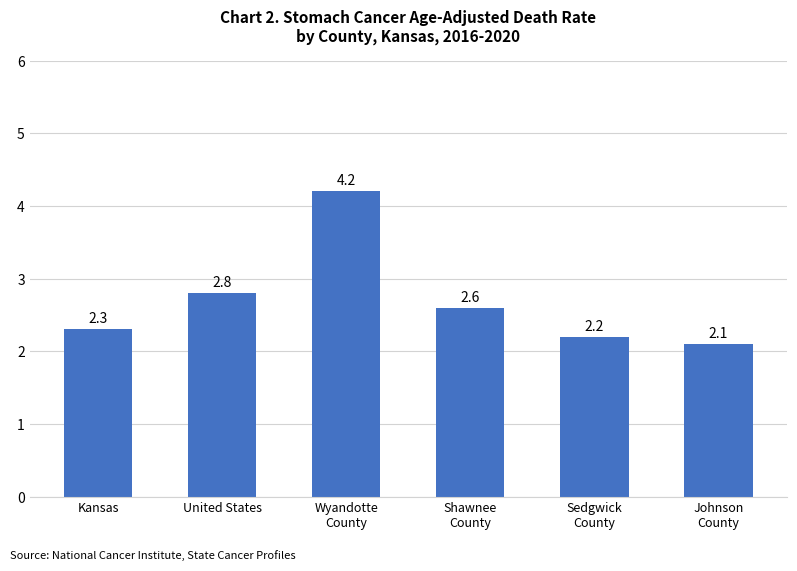

Between Sedgwick
County and Johnson
County, which is larger?

Sedgwick
County